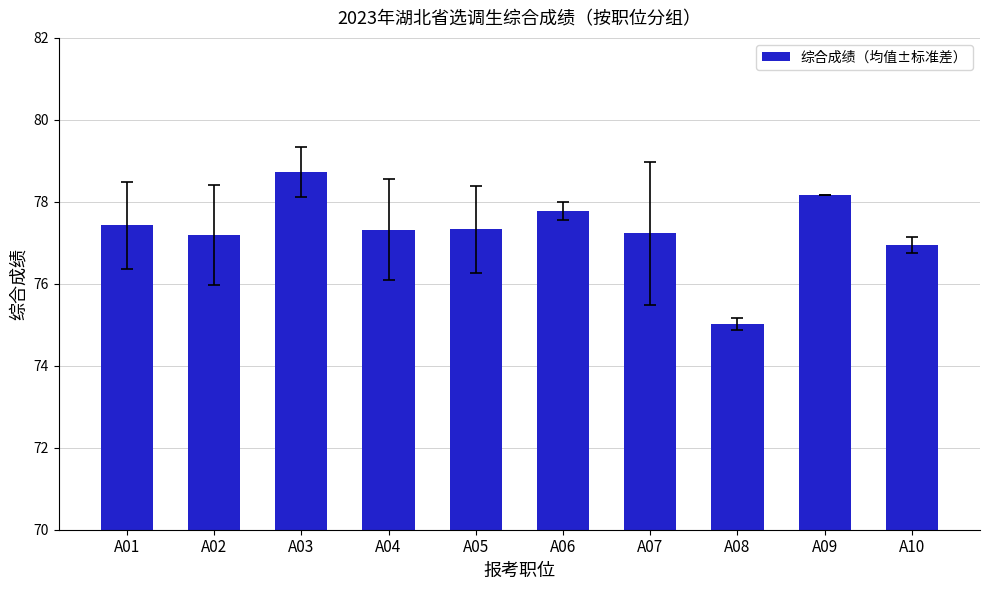

What is the value of the 2nd bar from the left?

77.2